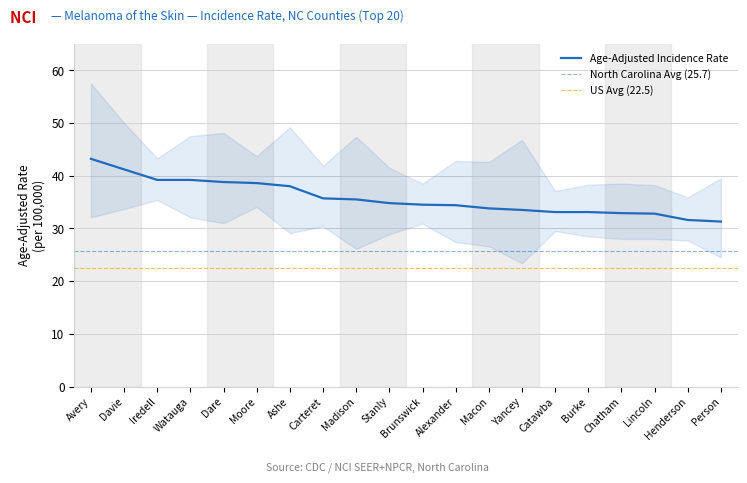

Count the number of data series in this chart.

1